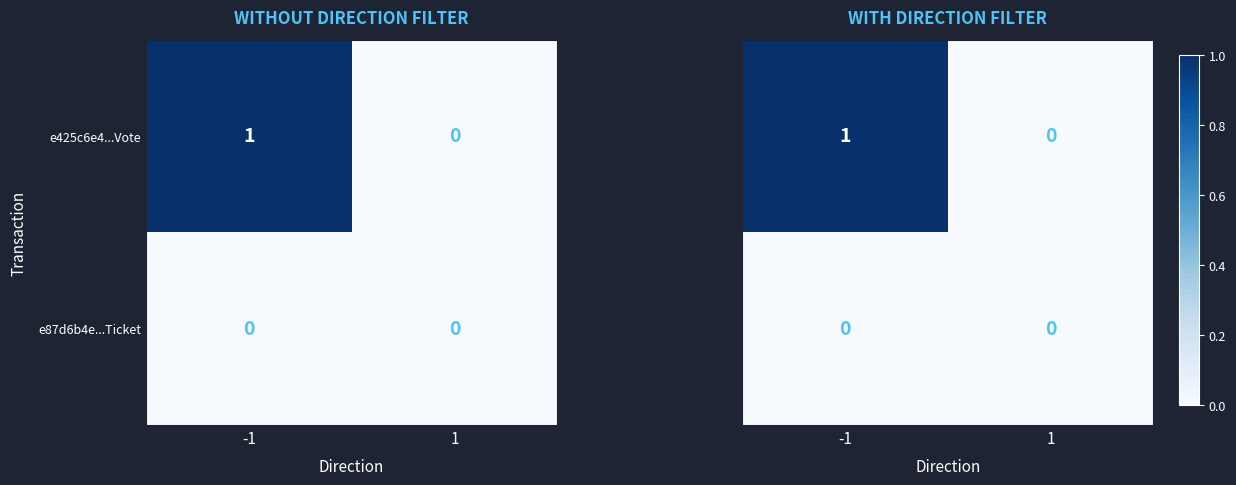

What is the greatest value displayed?

1